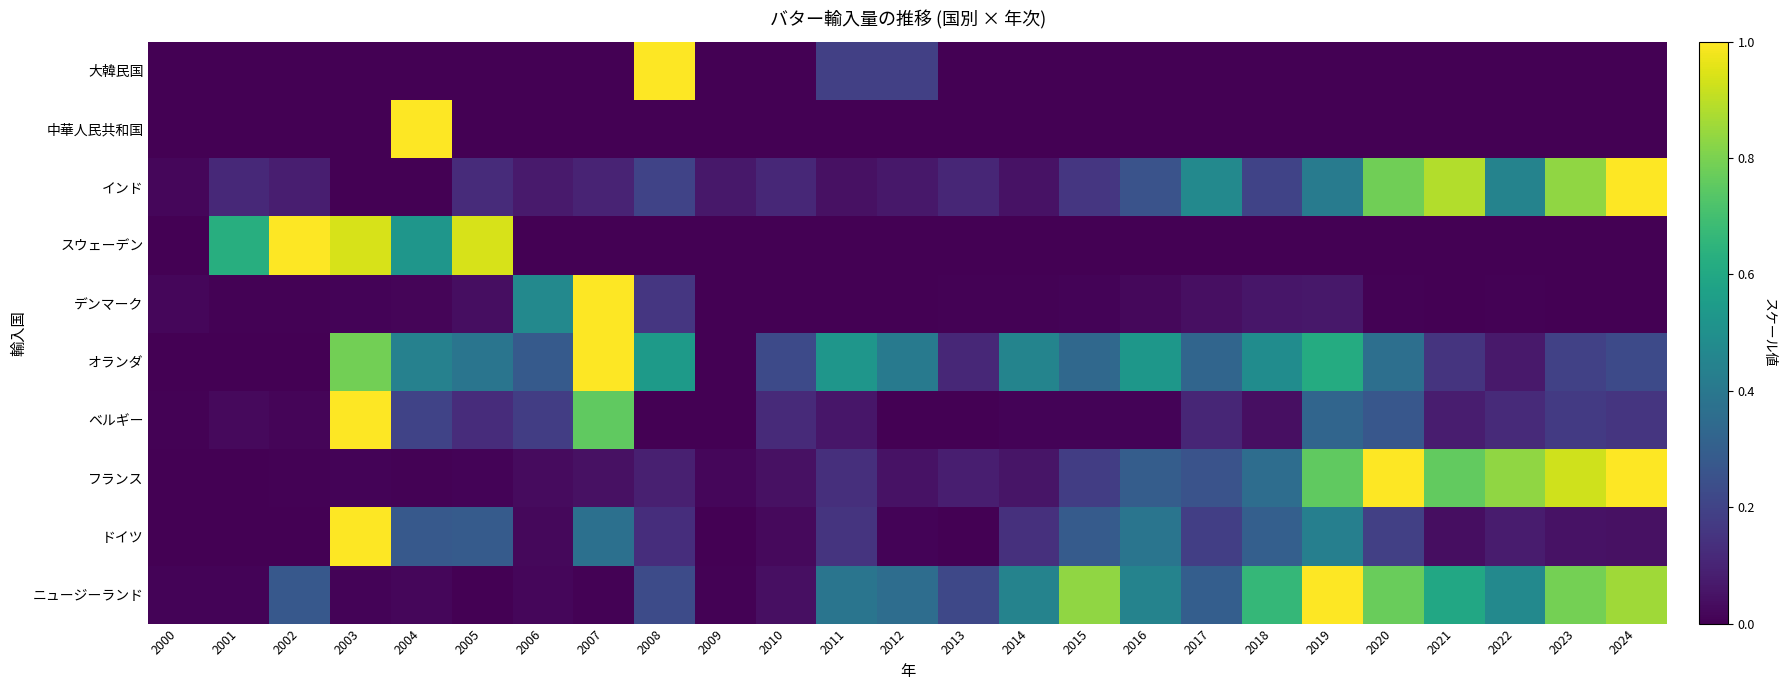

Rank the series by their maximum value, from highest to lowest.

大韓民国, 中華人民共和国, インド, スウェーデン, デンマーク, オランダ, ベルギー, フランス, ドイツ, ニュージーランド